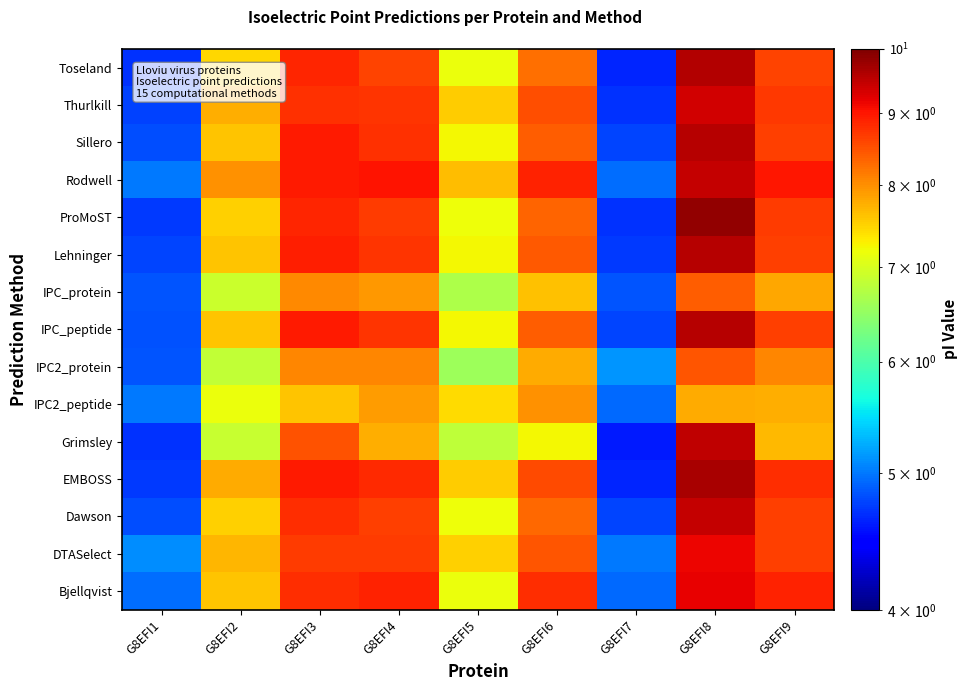

What is the spread (max minus min) of values at G8EFI5?

1.1